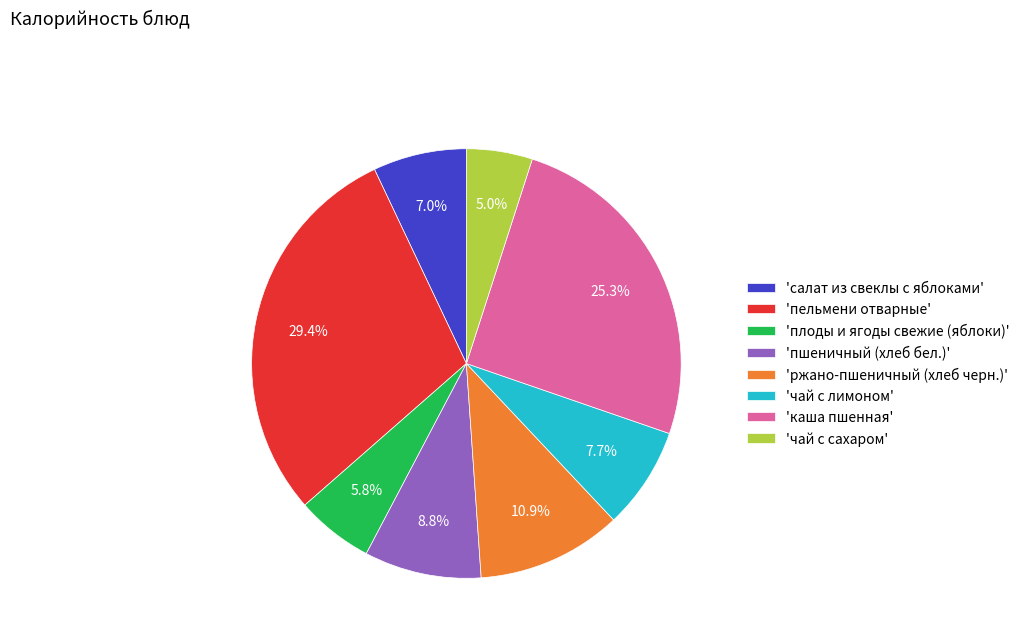

How much of the chart is everything except 'ржано-пшеничный (хлеб черн.)'?

89.1%